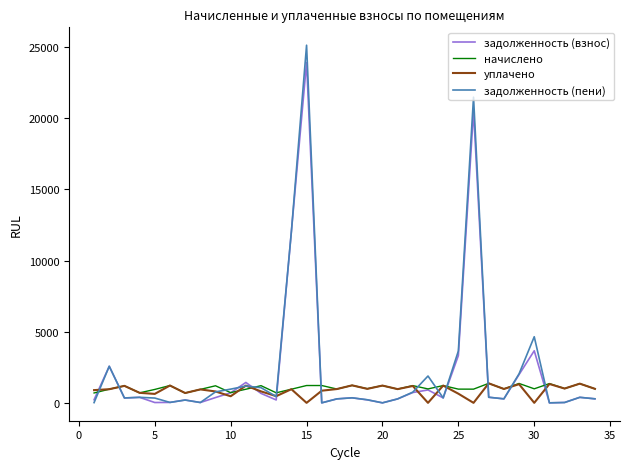

What is the greatest value displayed?

25129.5